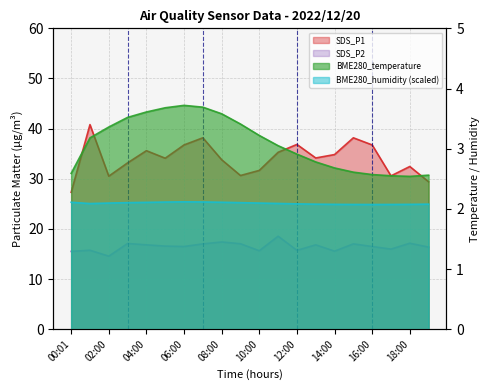

Does the chart have visible grid lines?

Yes